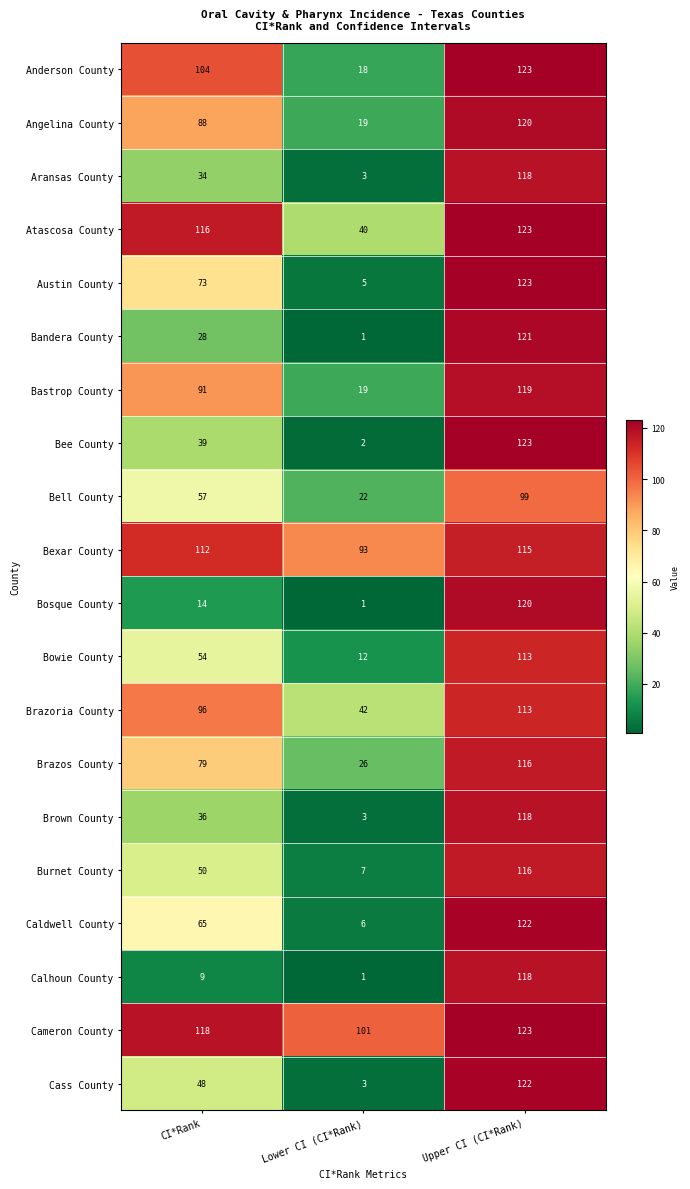

What is the difference between the maximum and minimum values in the Atascosa County series?

83